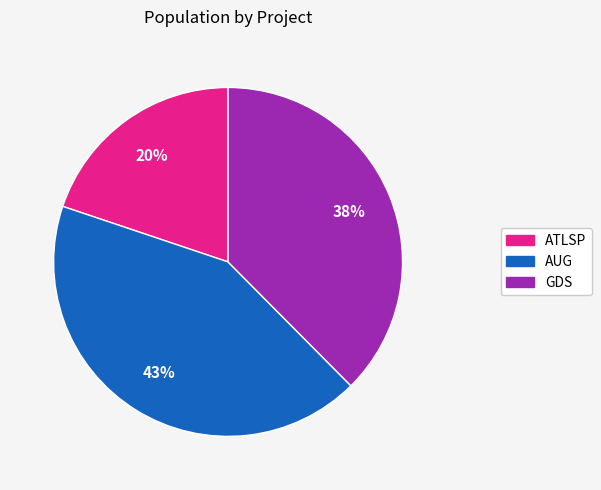

What percentage is the GDS slice, to the nearest percent?

38%